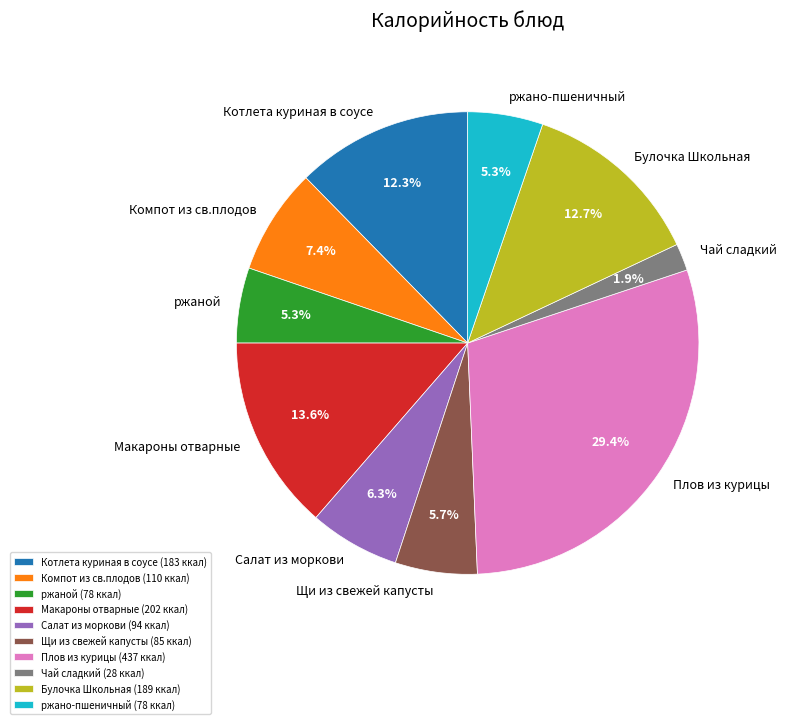

True or false: Котлета куриная в соусе accounts for 24% of the total.

False